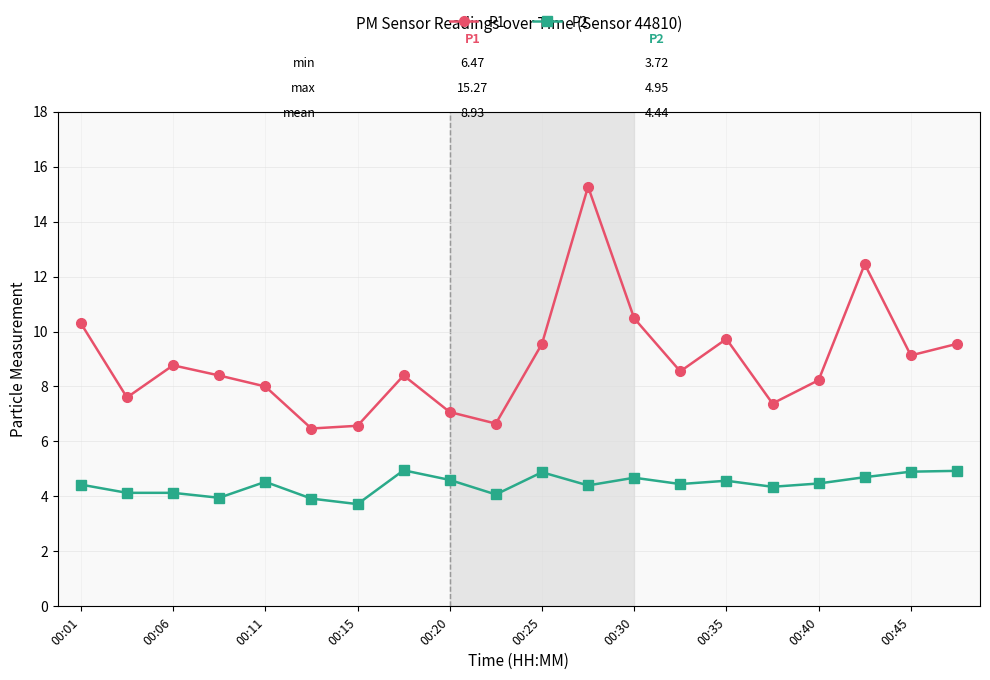

What is the sum of all P2 values?

88.8